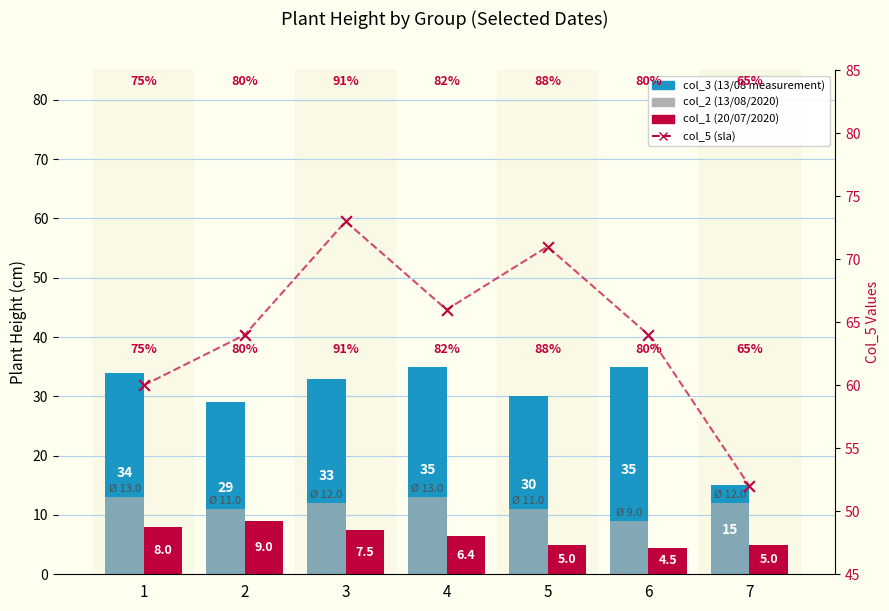

Which series contains the highest Y value?

col_5 (sla line)